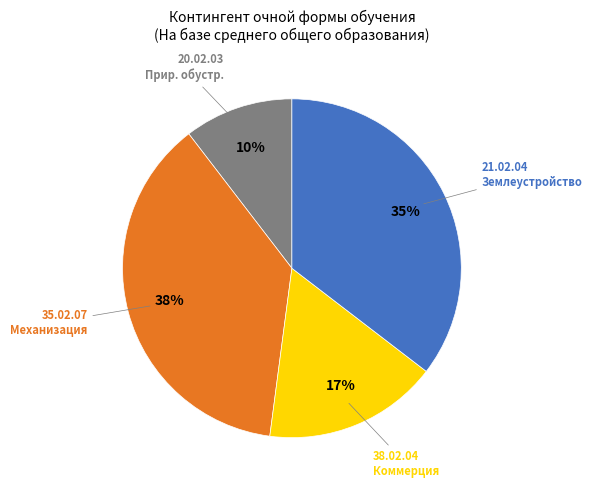

Does any single category account for the majority?

No